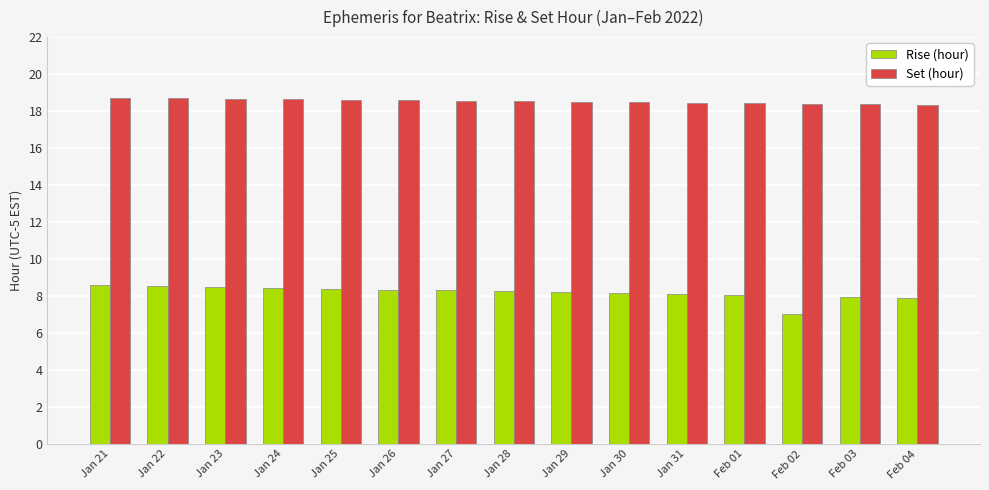

Which category has the lowest value in the Rise (hour) series?

Feb 02